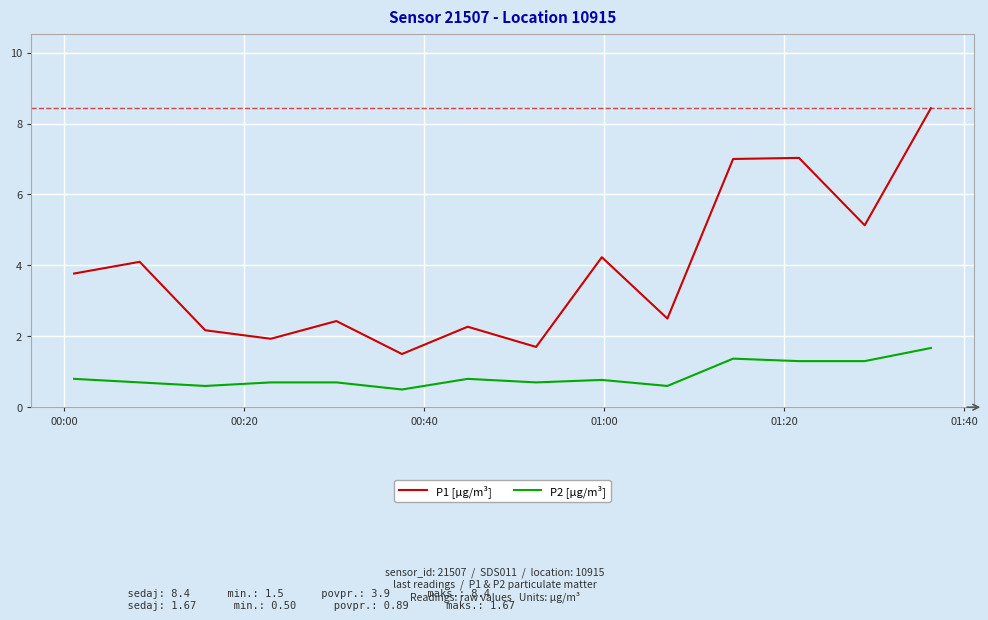

Which series has the largest total across all categories?

P1 [µg/m³]